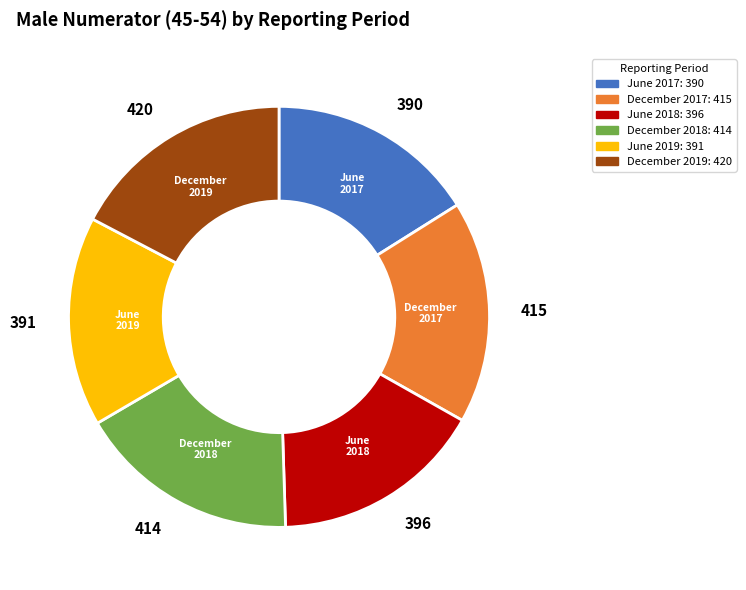

Approximately how many times larger is the value at December 2017 compared to December 2018?

1.0